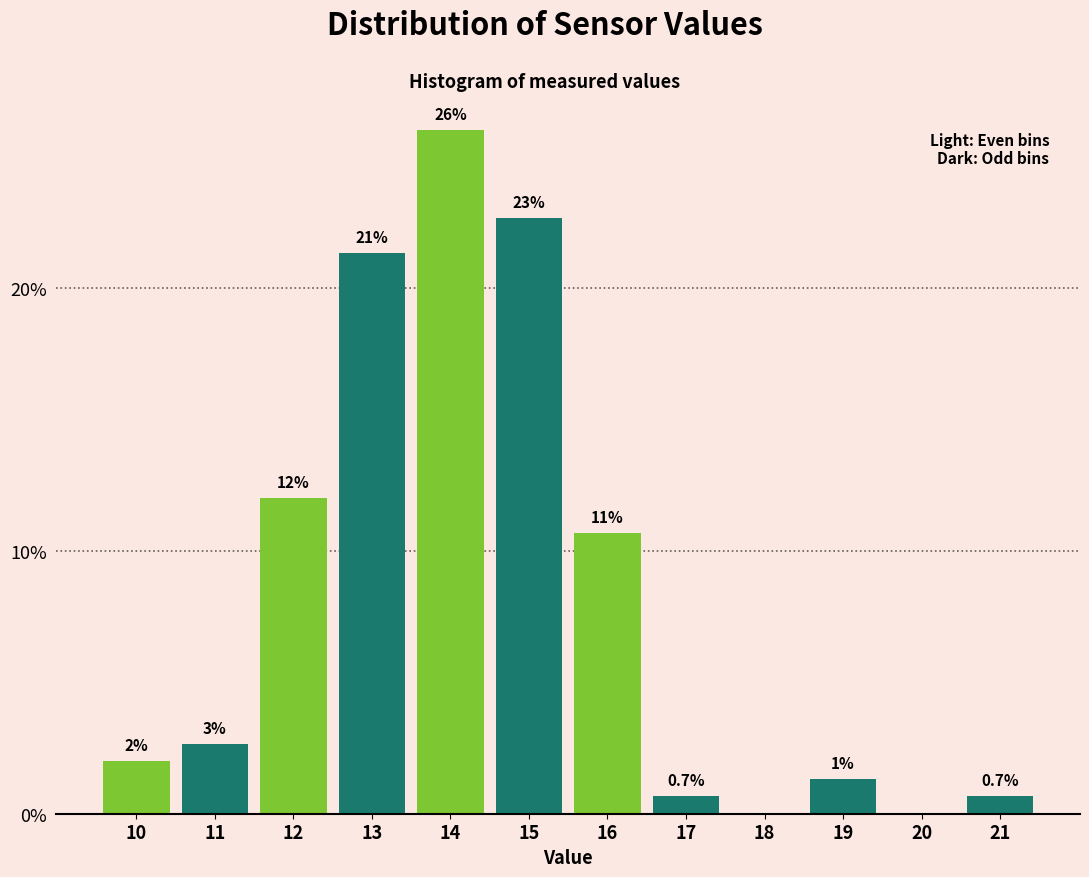

What is the change in value from 11 to 16?

+8.0